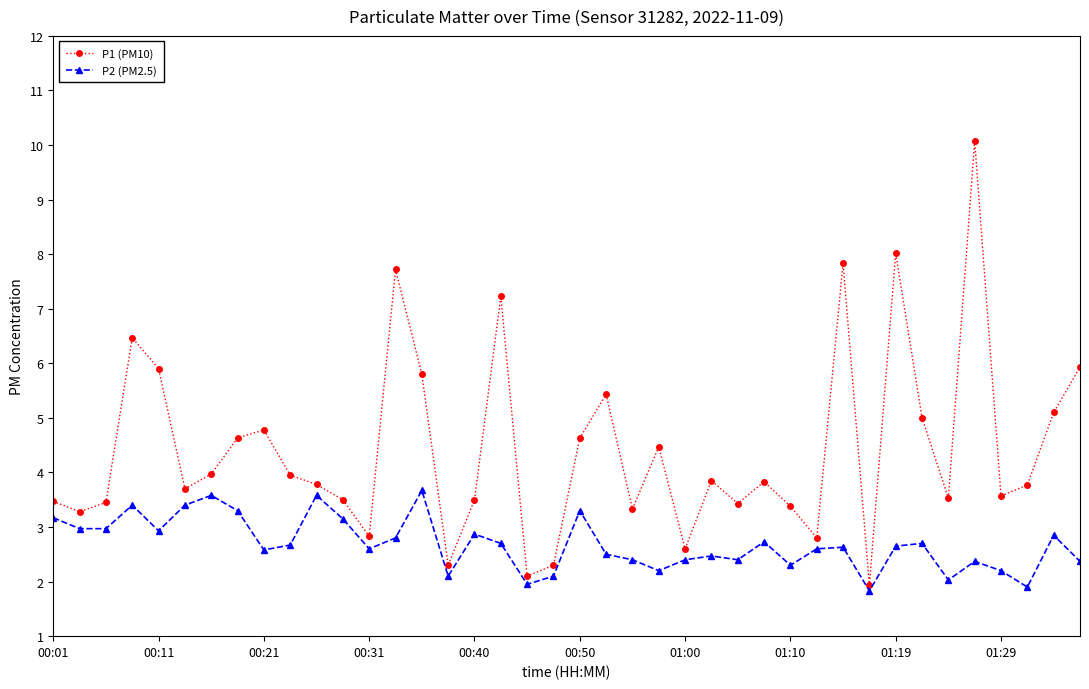

Which series has the largest range (max minus min)?

P1 (PM10)